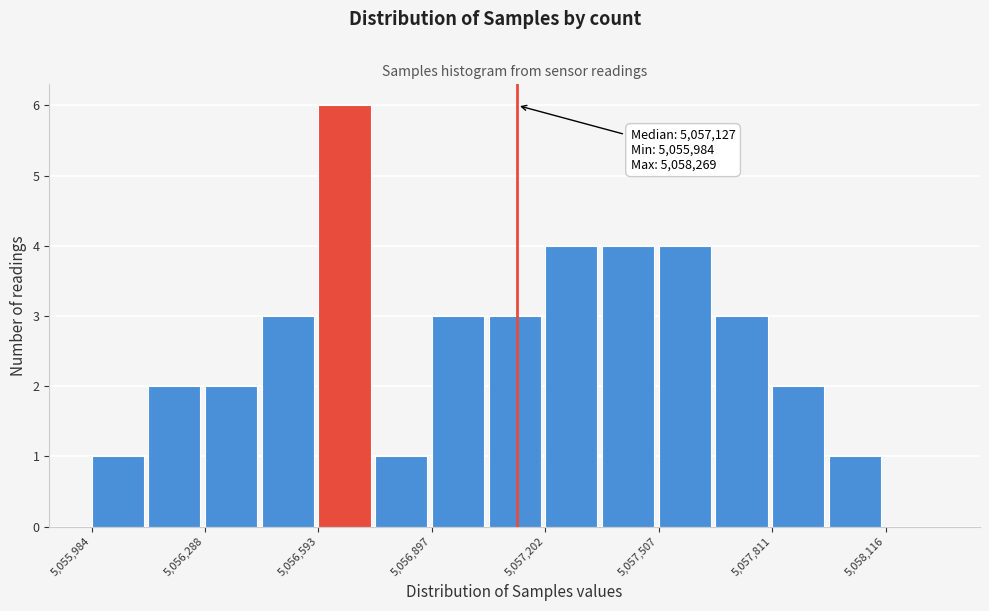

Read against the x-axis, roughly where is the centre of the tallest bar?

5056650